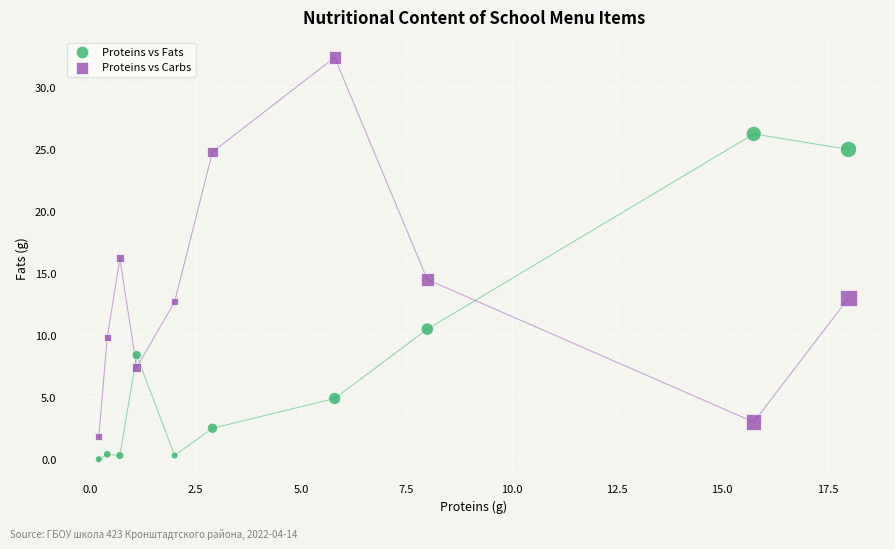

Across all data points, what is the range of X values (max minus min)?

17.8